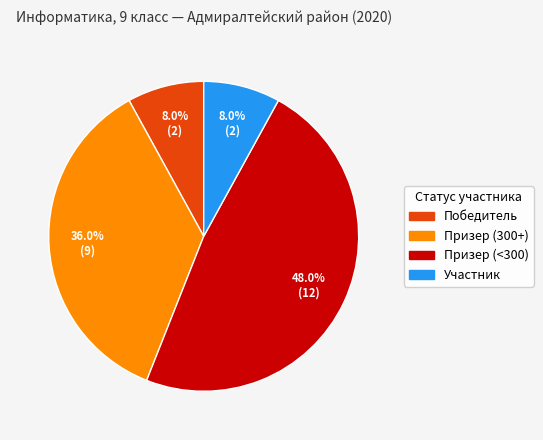

Approximately how many times larger is the value at Победитель compared to Участник?

1.0